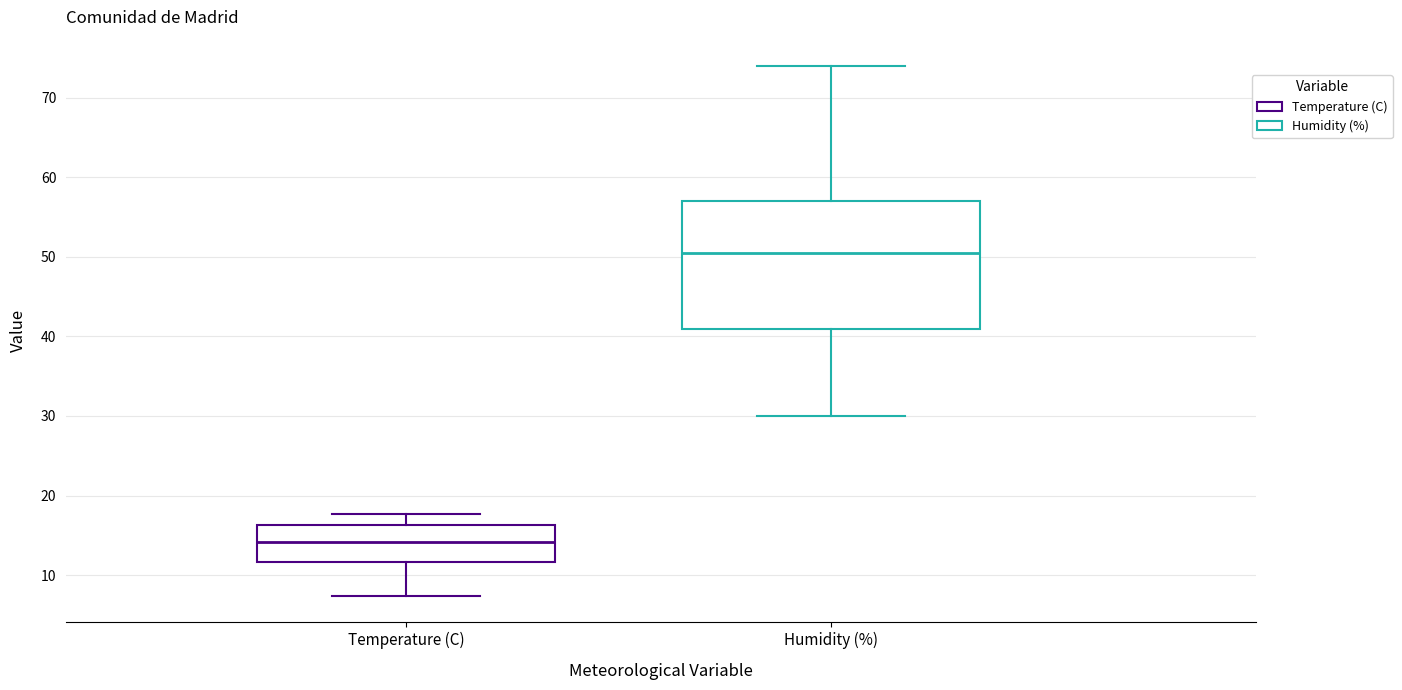

Comparing the boxes themselves (not the whiskers), which one is the tallest?

Humidity (%)